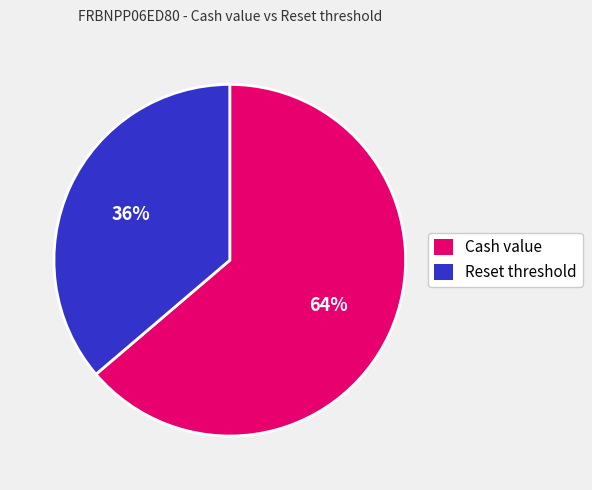

Is it true that Cash value is 64% of the pie?

True